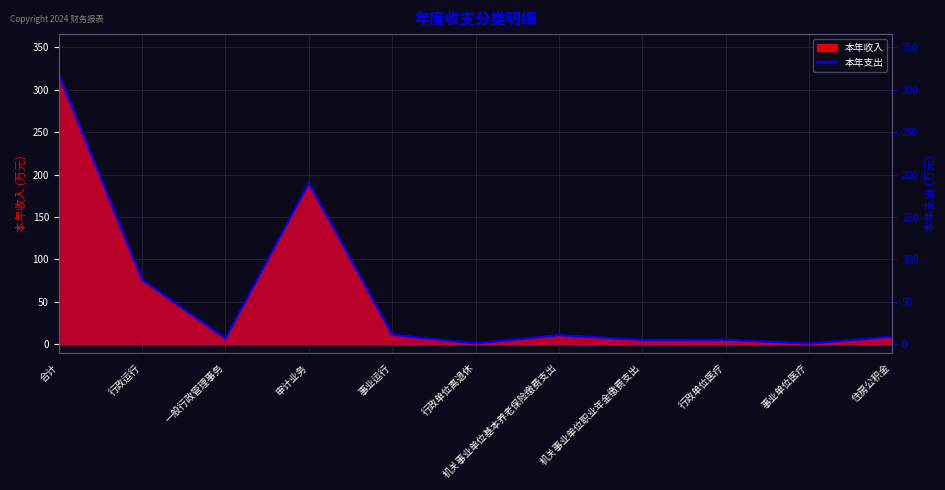

Reading left to right, transcribe all the data shown in this chart.

317.7	76.0	7.0	190.0	11.3	1.3	10.9	5.4	5.5	1.1	9.1